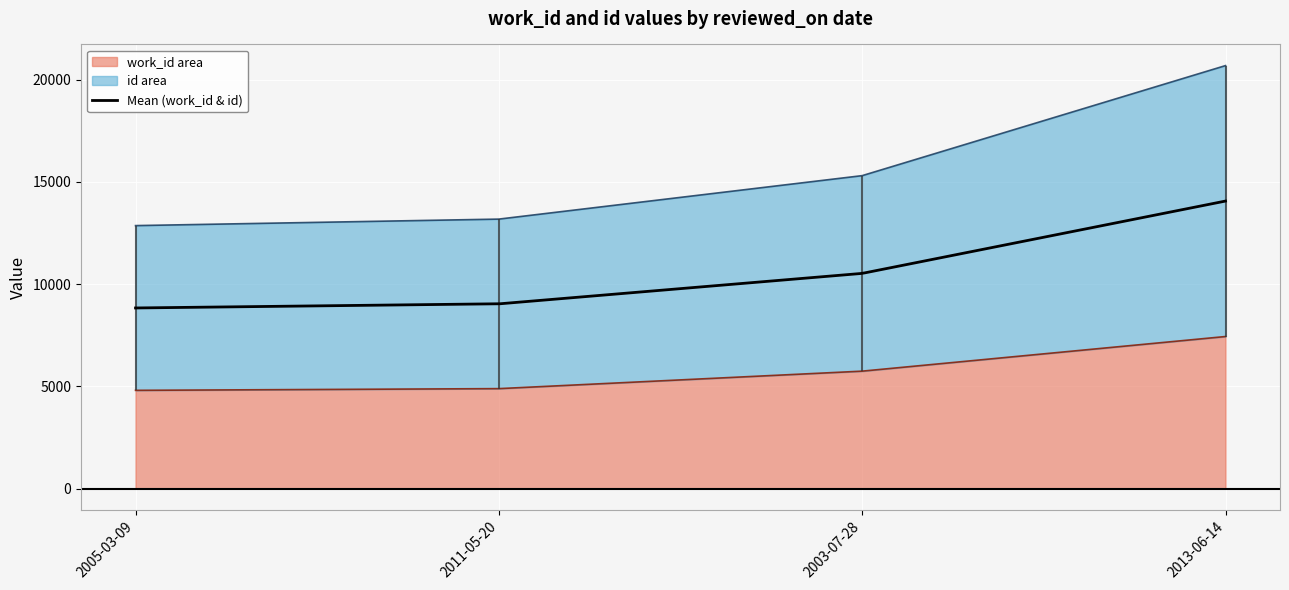

Where does the id series first go above 15305?

2013-06-14